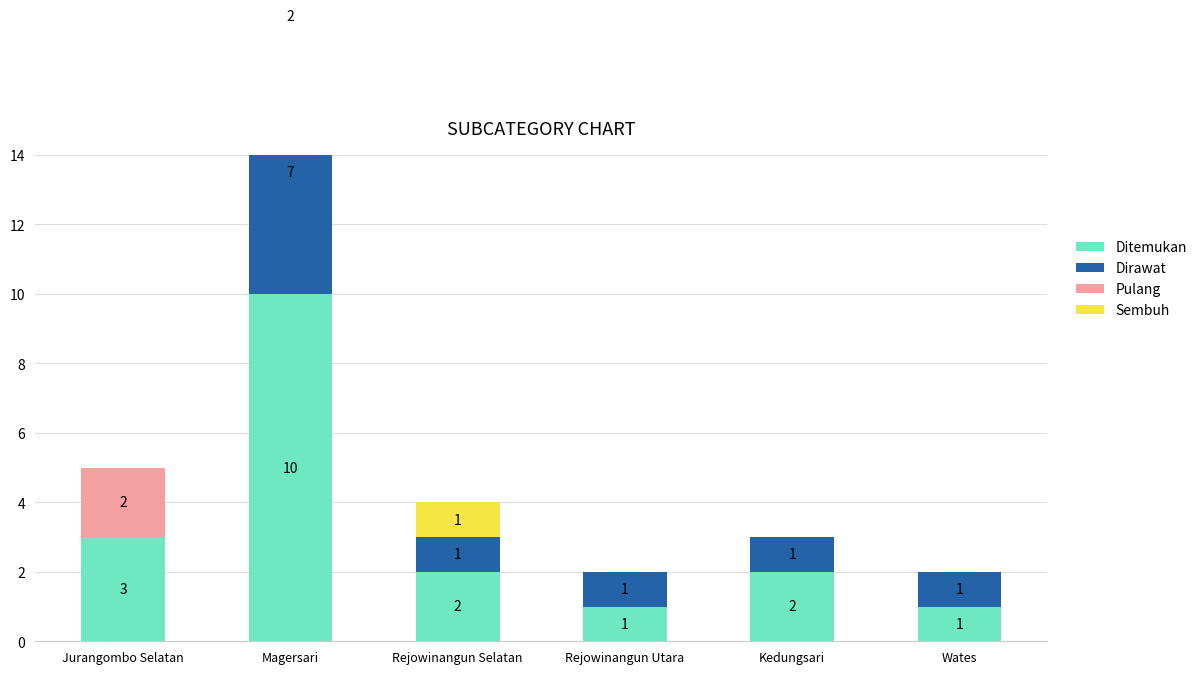

At how many categories does at least one series exceed 9?

1